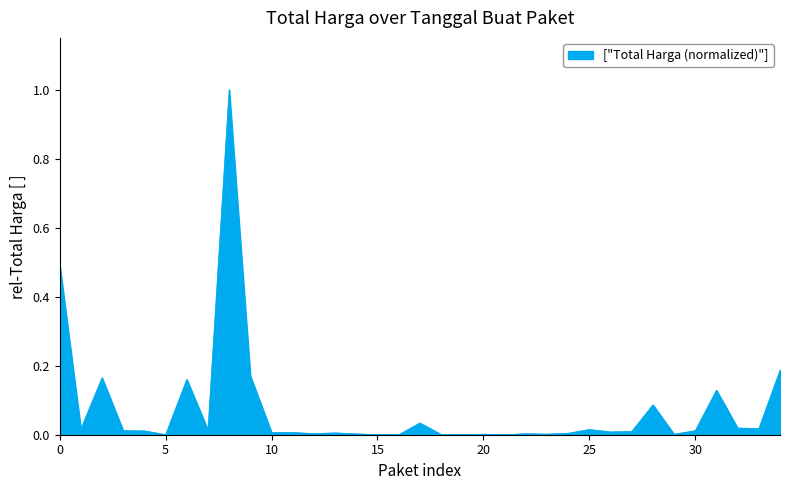

Does the chart have visible grid lines?

No